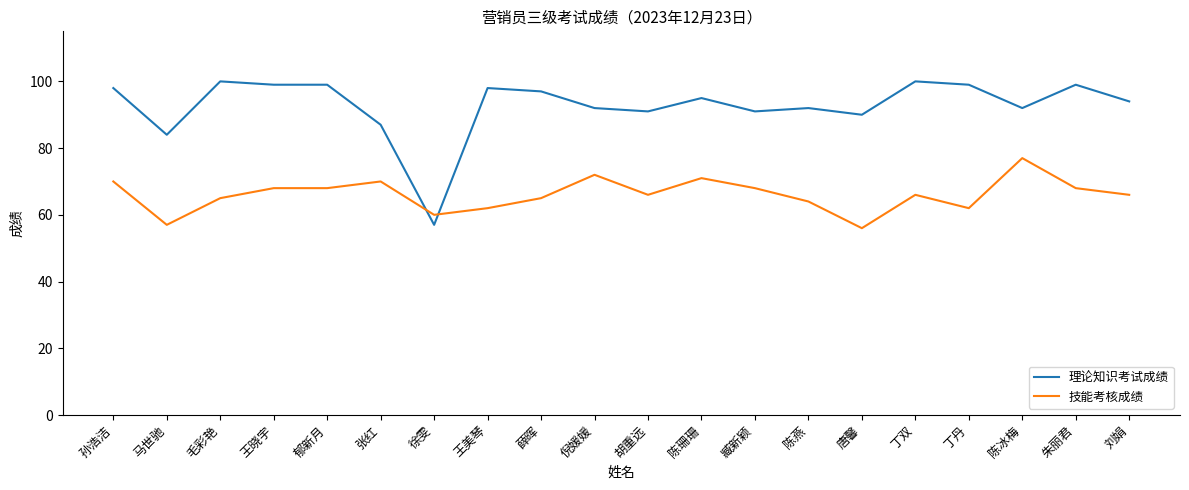

What is the spread (max minus min) of values at 胡重远?

25